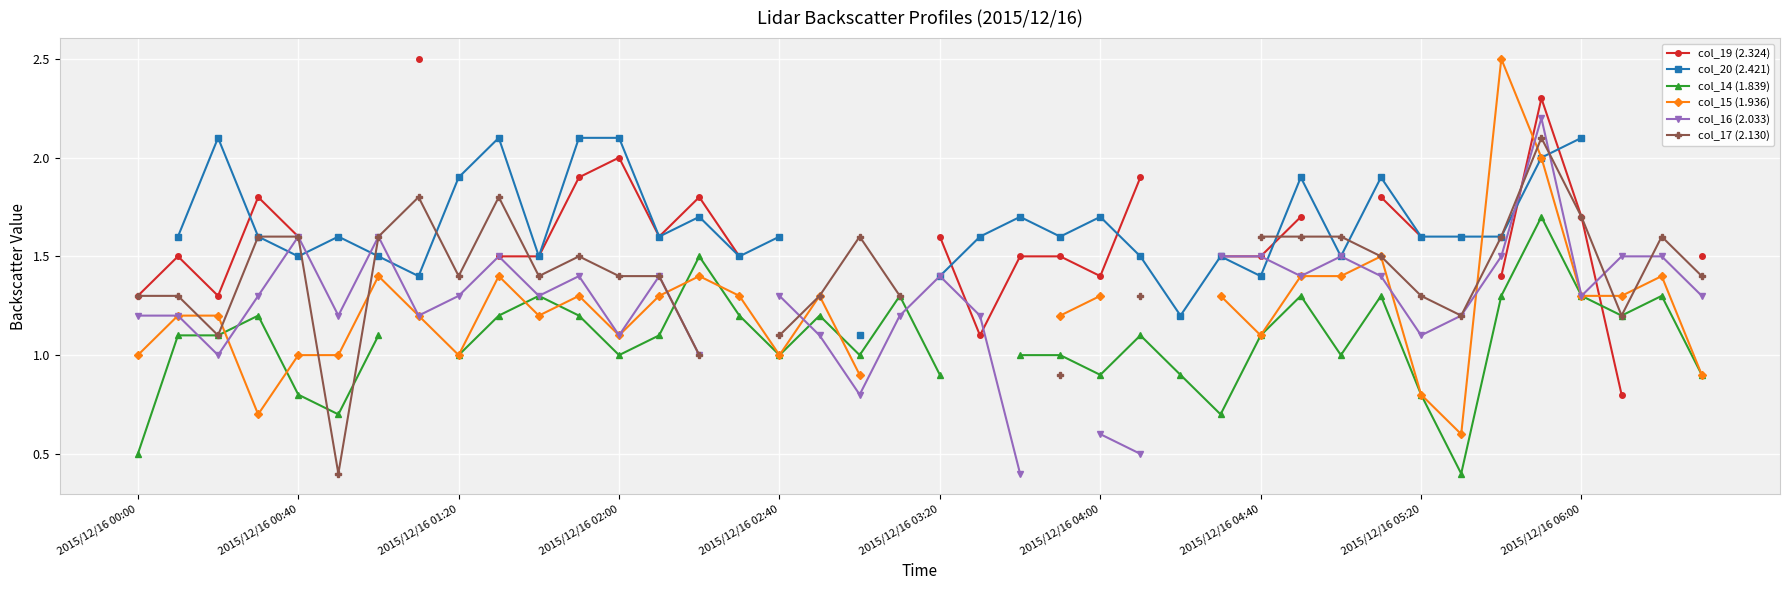

What is the difference between the maximum and second lowest values in the col_14 (1.839) series?

1.2